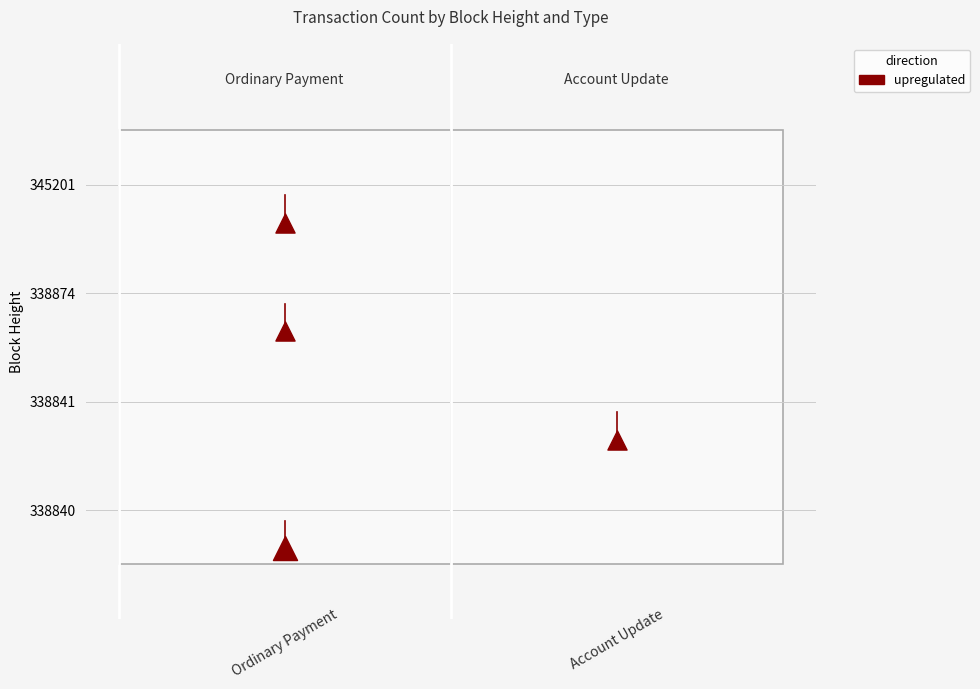

At which label is 345201 closest to 0?

Account Update